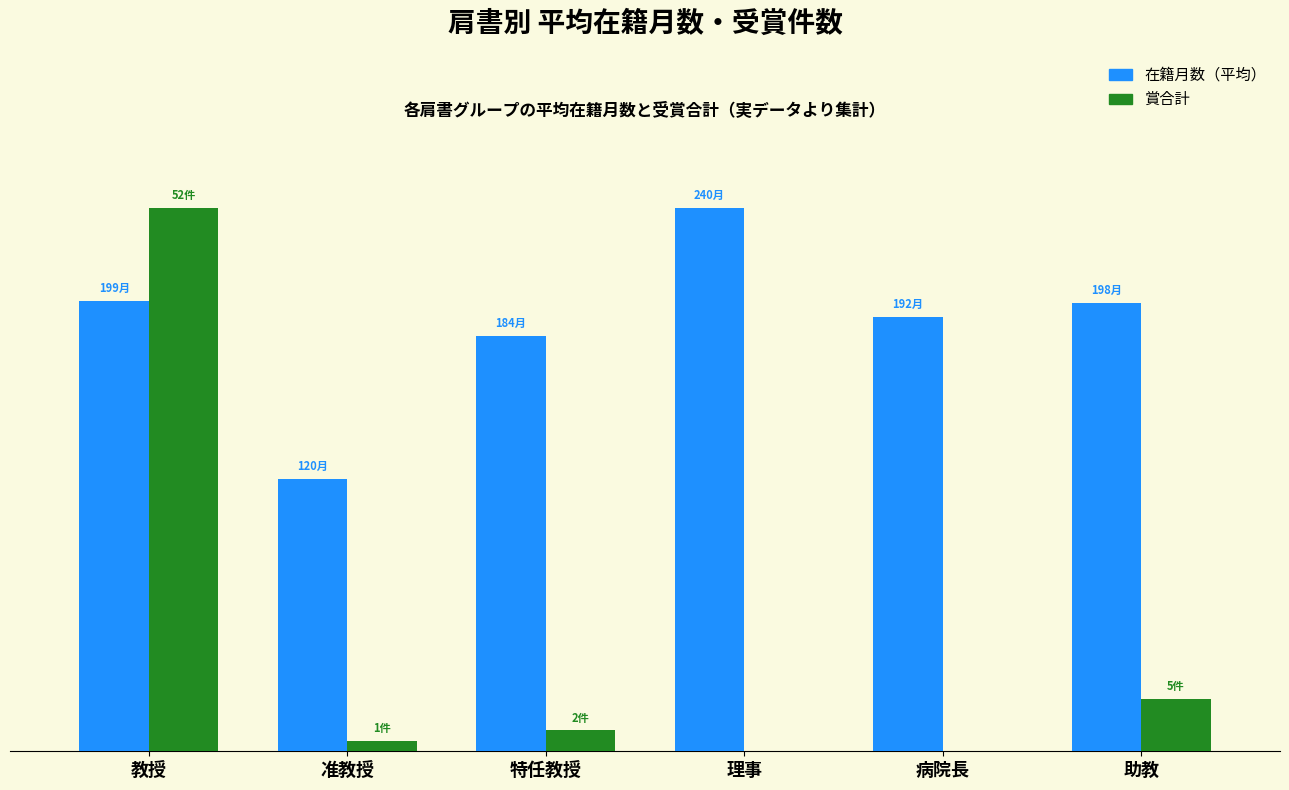

Does the chart contain stacked bars?

No